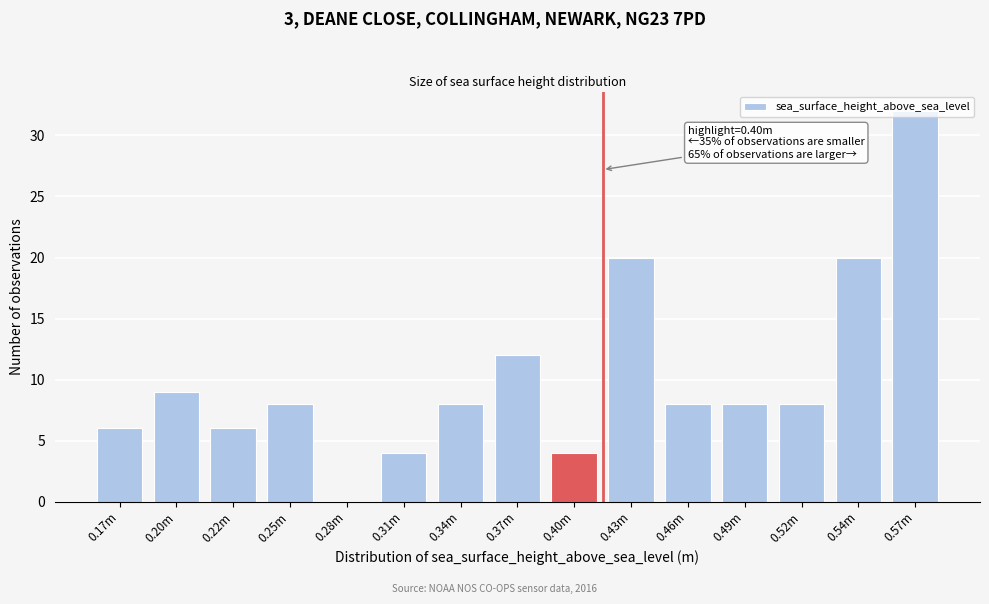

What is the change in value from 0.20m to 0.28m?

-9